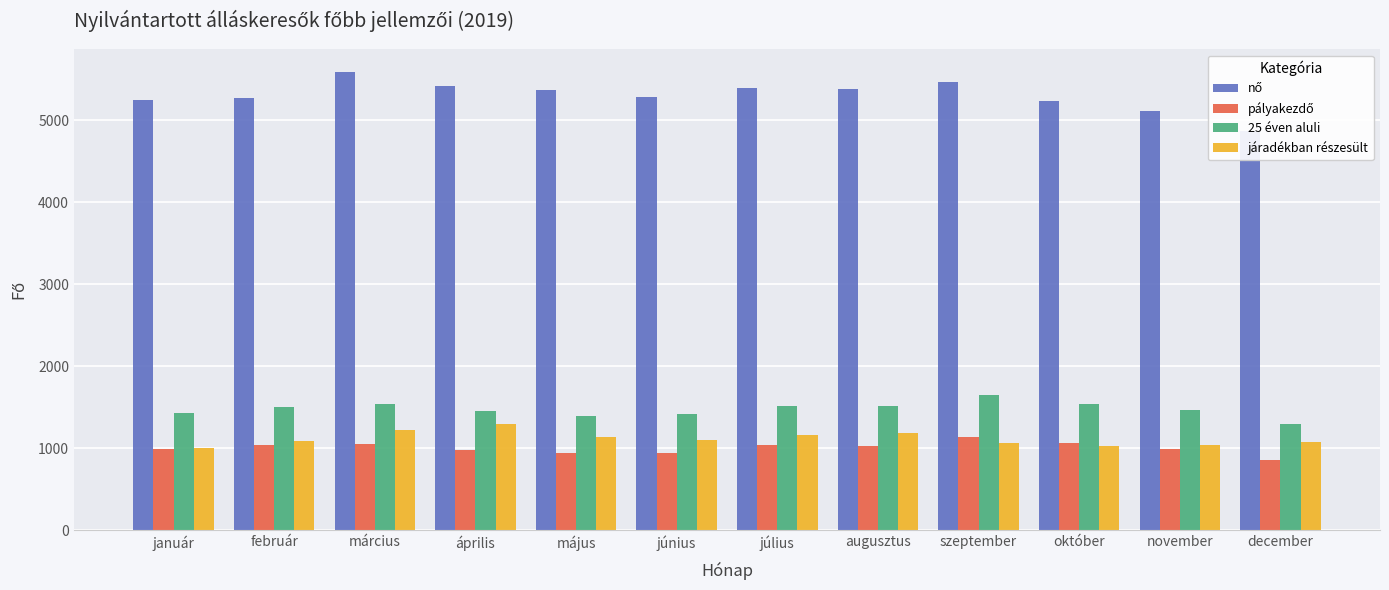

How many bars are there in each group?

4